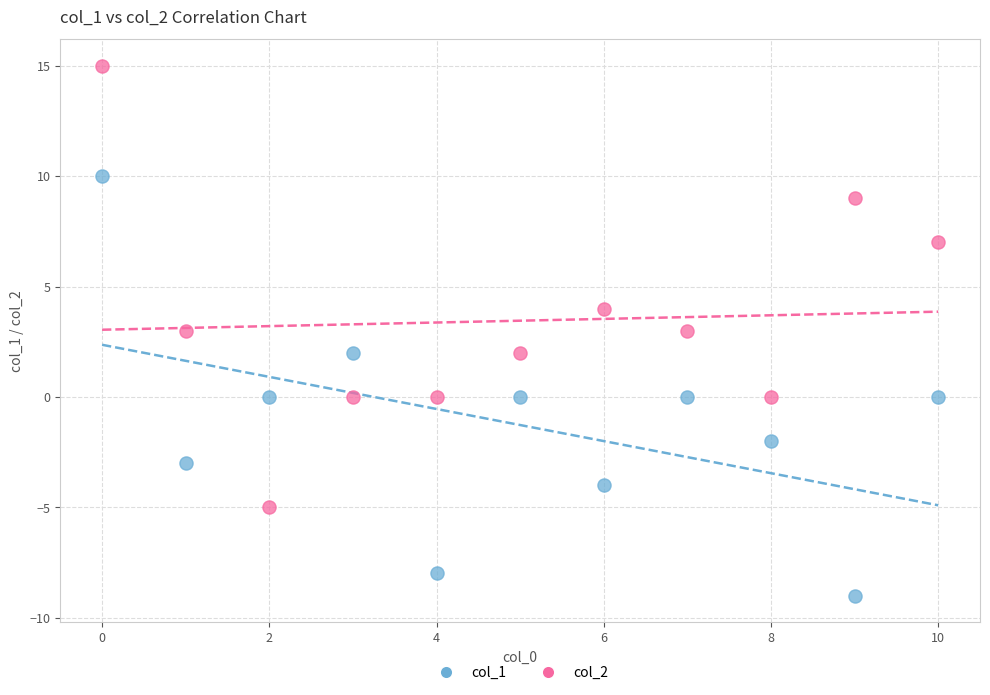

Which series reaches the minimum Y coordinate?

col_1